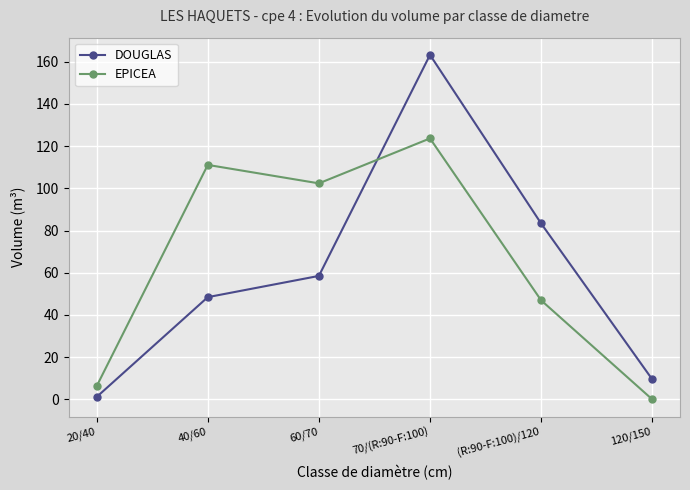

What position from the left is 70/(R:90-F:100)?

4